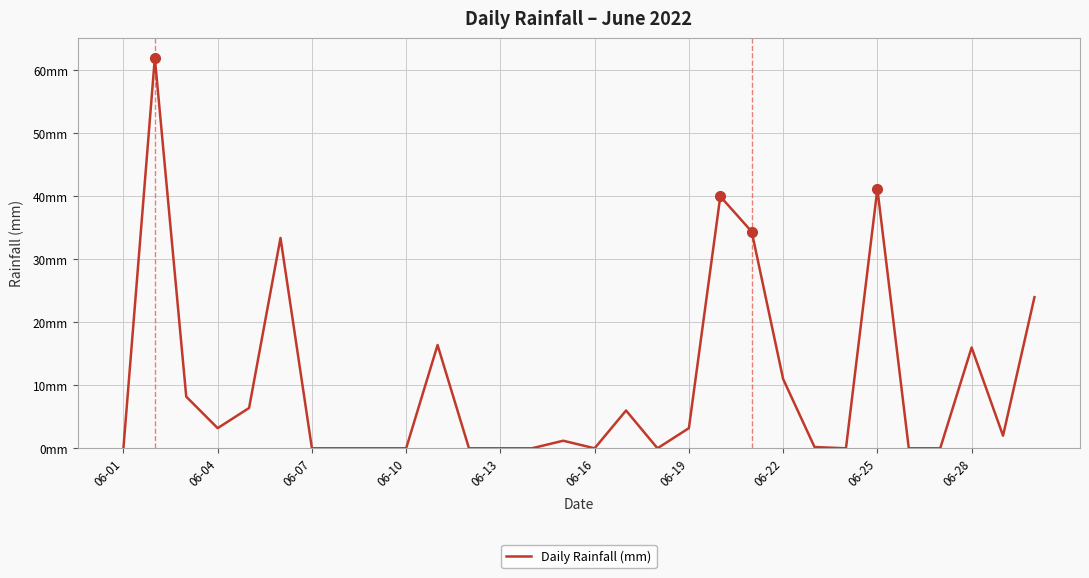

Does the chart have visible grid lines?

Yes